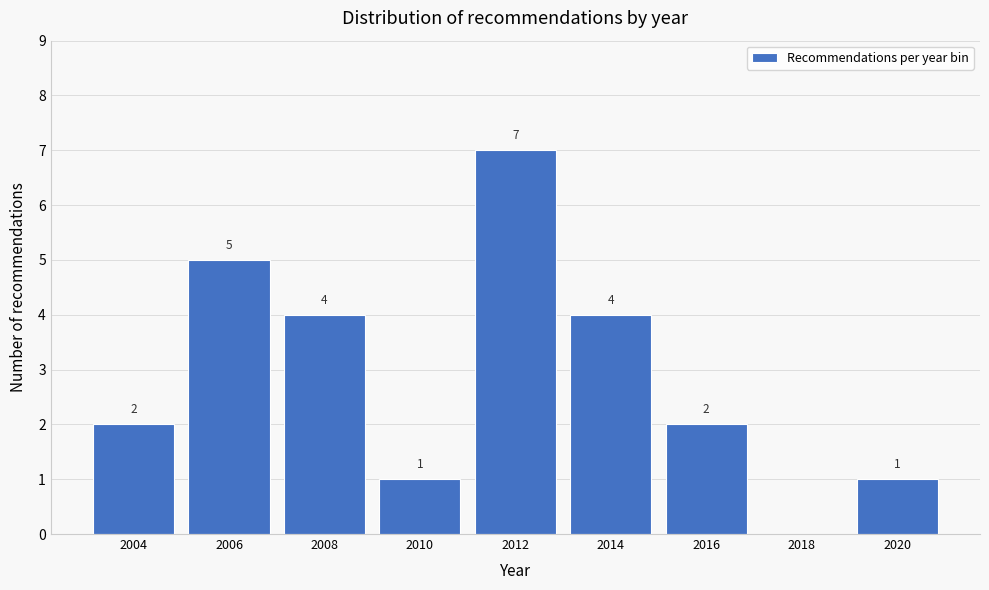

Reading right to left, transcribe all the data shown in this chart.

2020=1	2018=0	2016=2	2014=4	2012=7	2010=1	2008=4	2006=5	2004=2